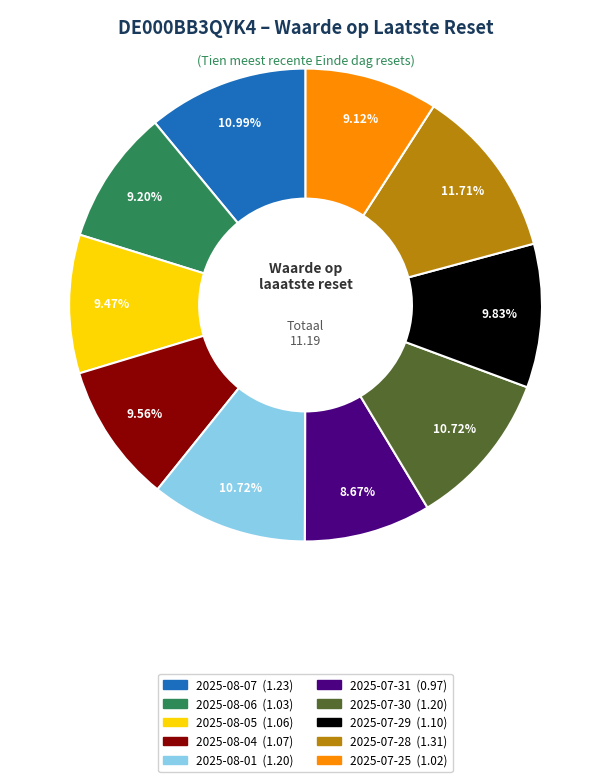

Approximately how many times larger is the value at 2025-07-29 compared to 2025-07-28?

0.8